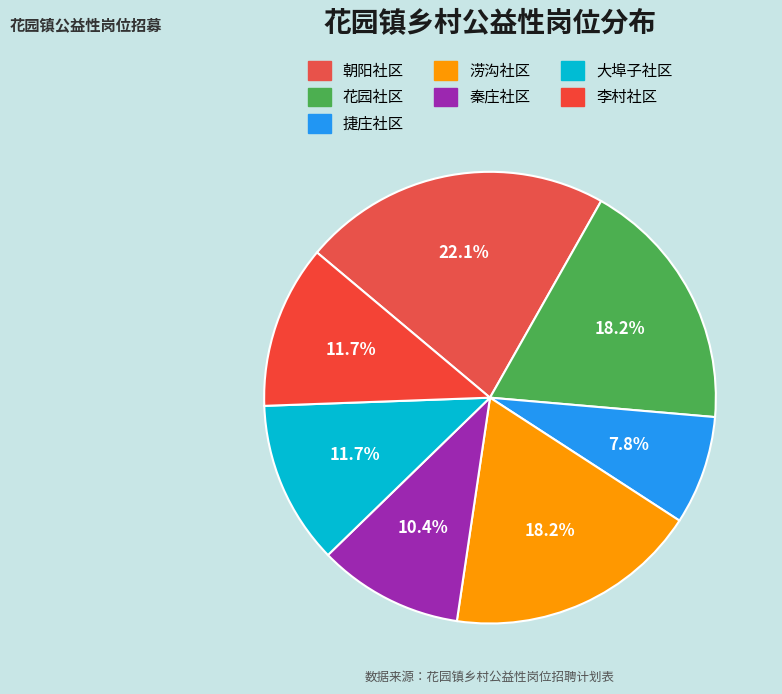

Which slice is the largest?

朝阳社区